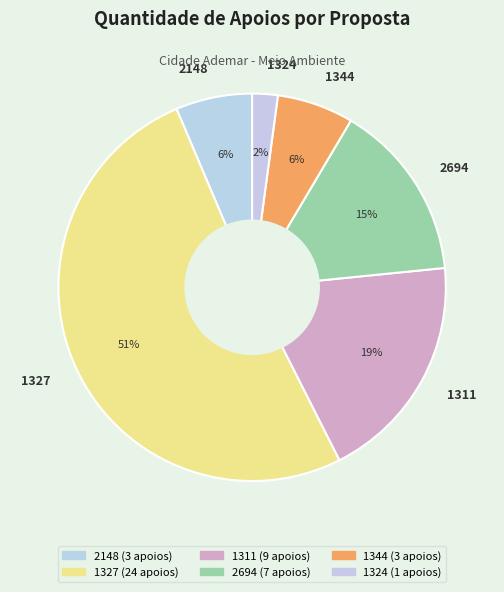

The 1327 slice represents 51% of the pie. True or false?

True